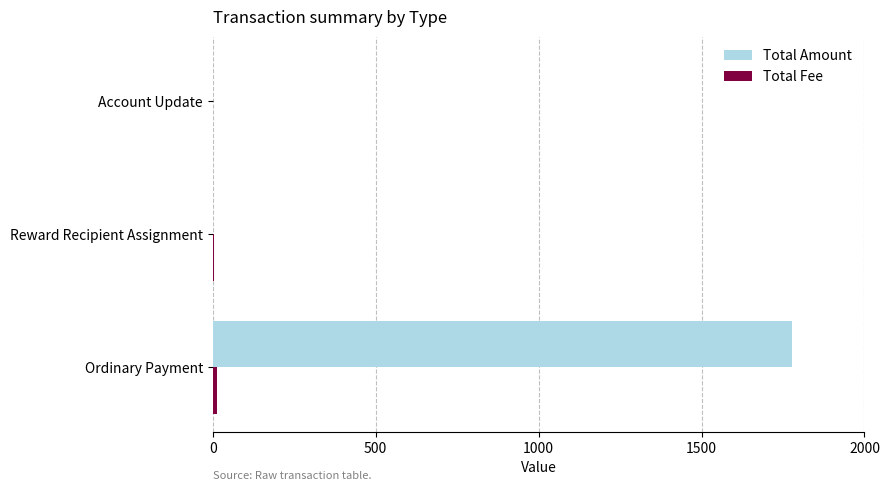

True or false: Total Amount has a value of 652.6 at Account Update.

False